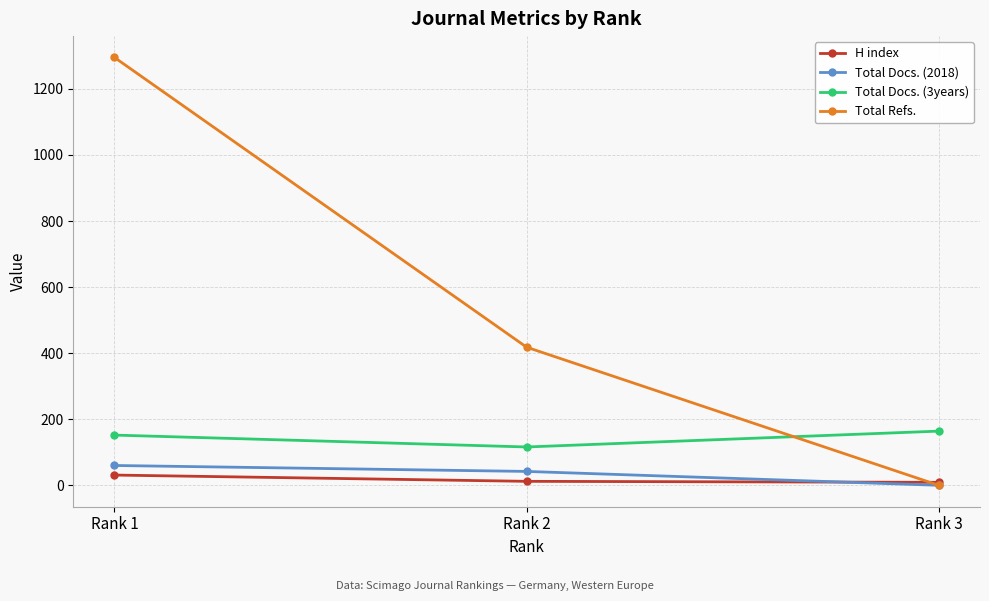

What is the maximum value shown in the chart?

1295